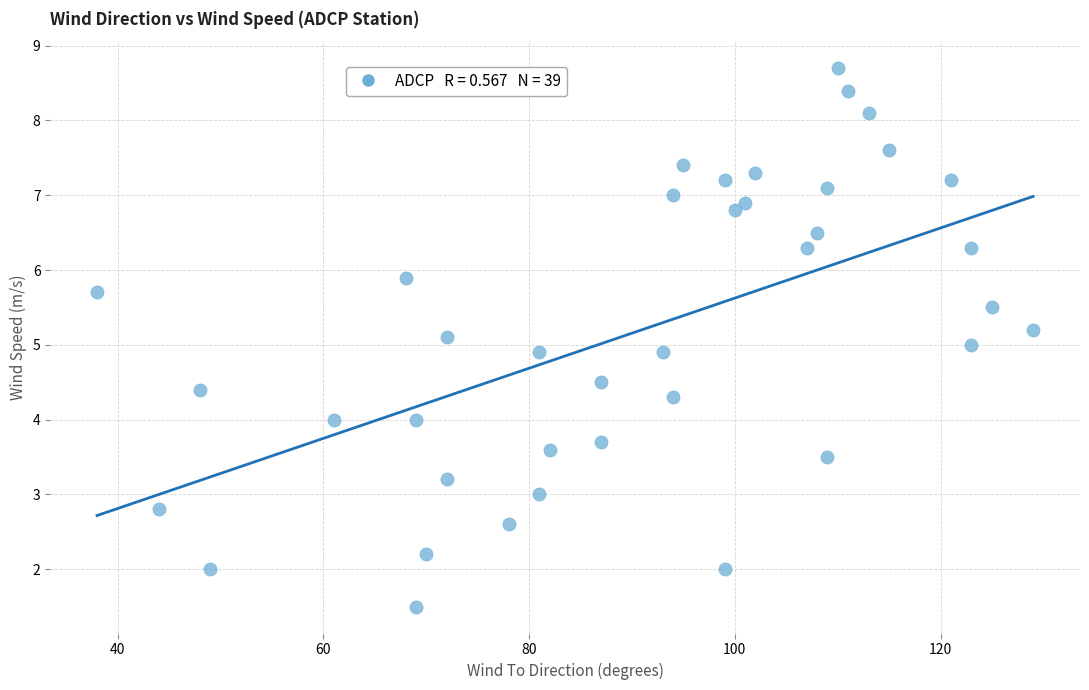

What is the range of Y values (max minus min)?

7.2